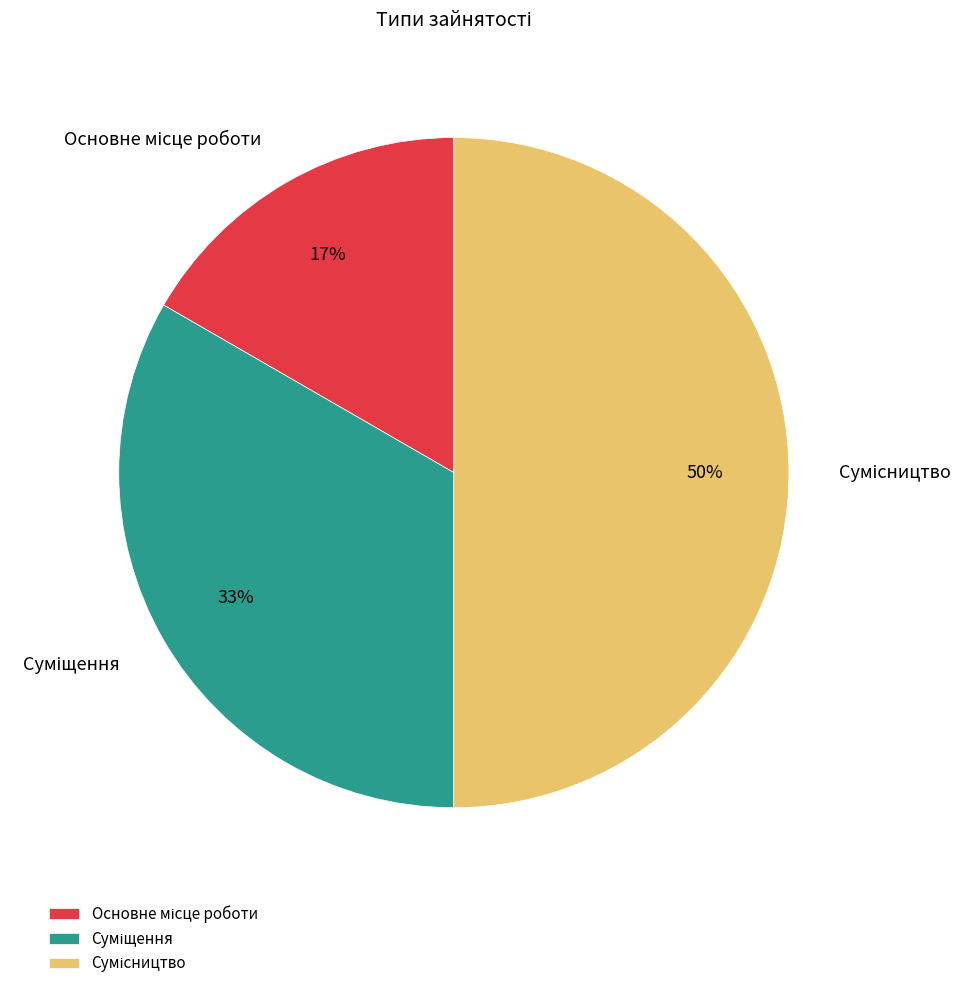

To the nearest percent, what is the difference between the largest and smallest slice percentages?

33%